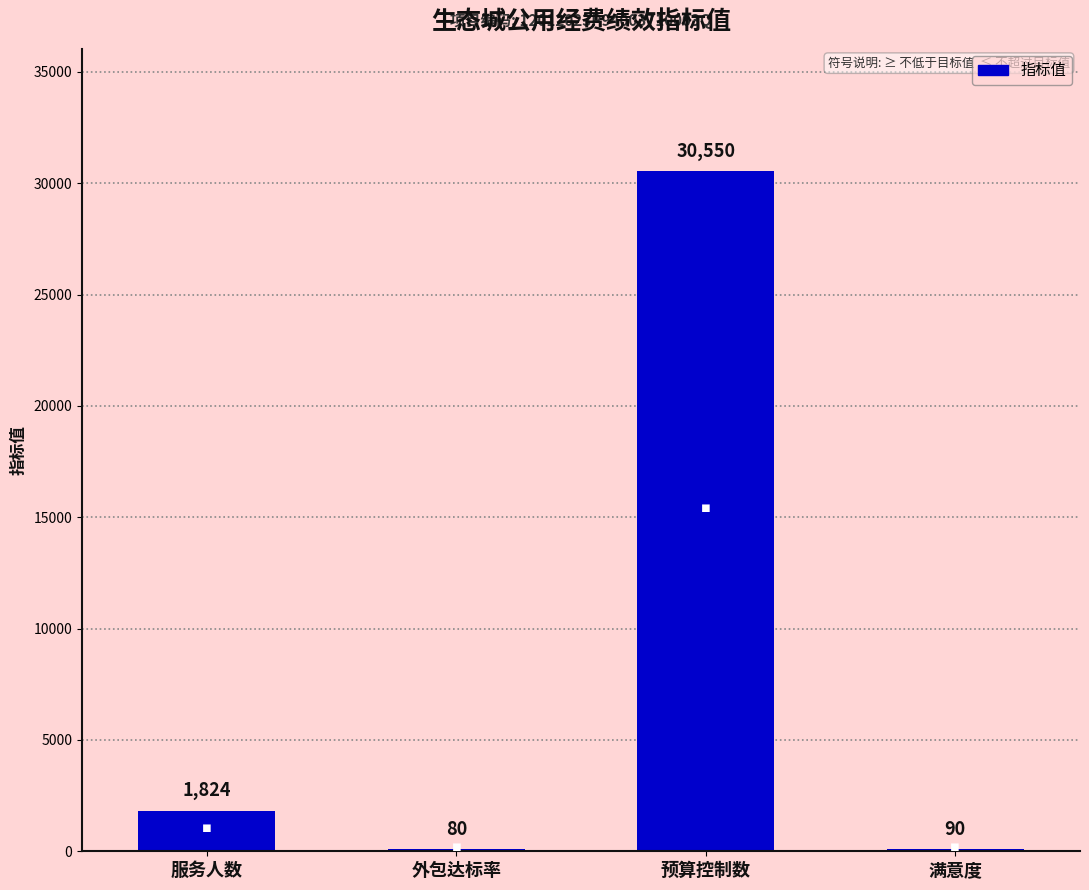

What is the greatest value displayed?

30550